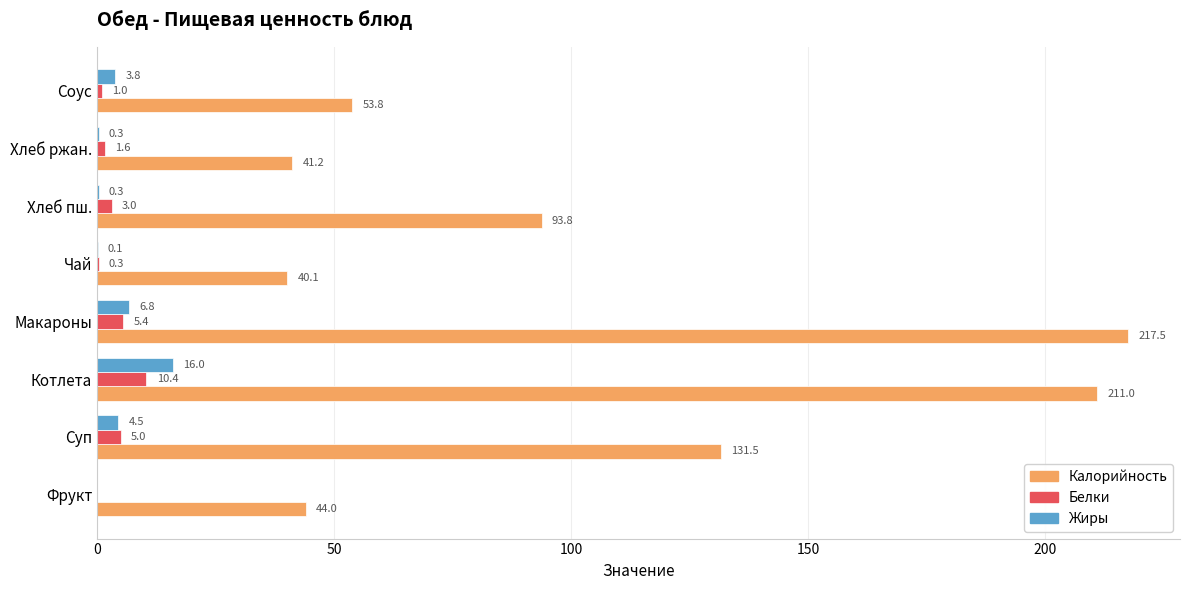

What is the average value of the Жиры series?

4.0